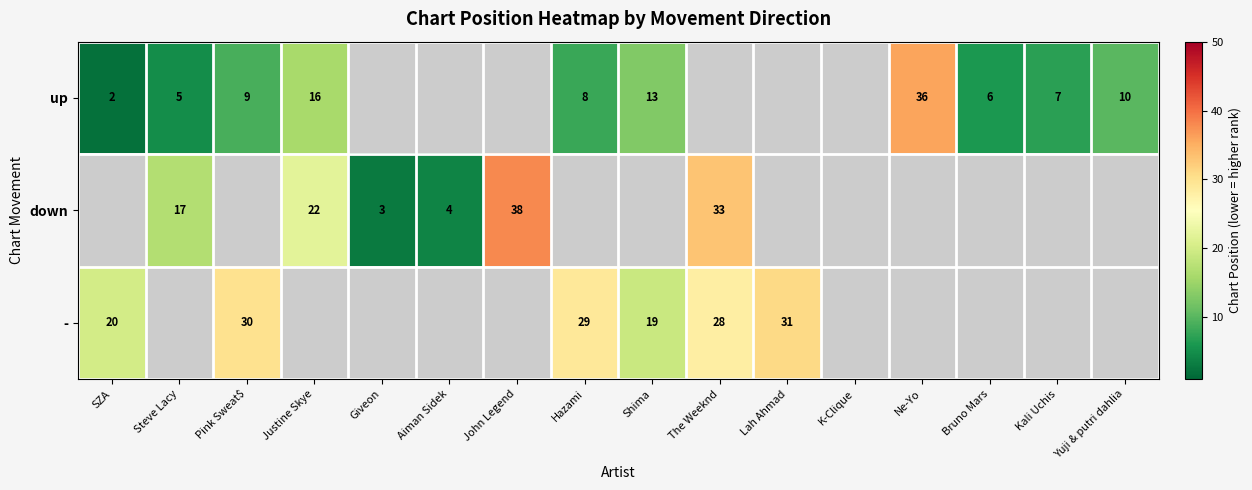

What is the difference between the up values at Ne-Yo and Pink Sweat$?

27